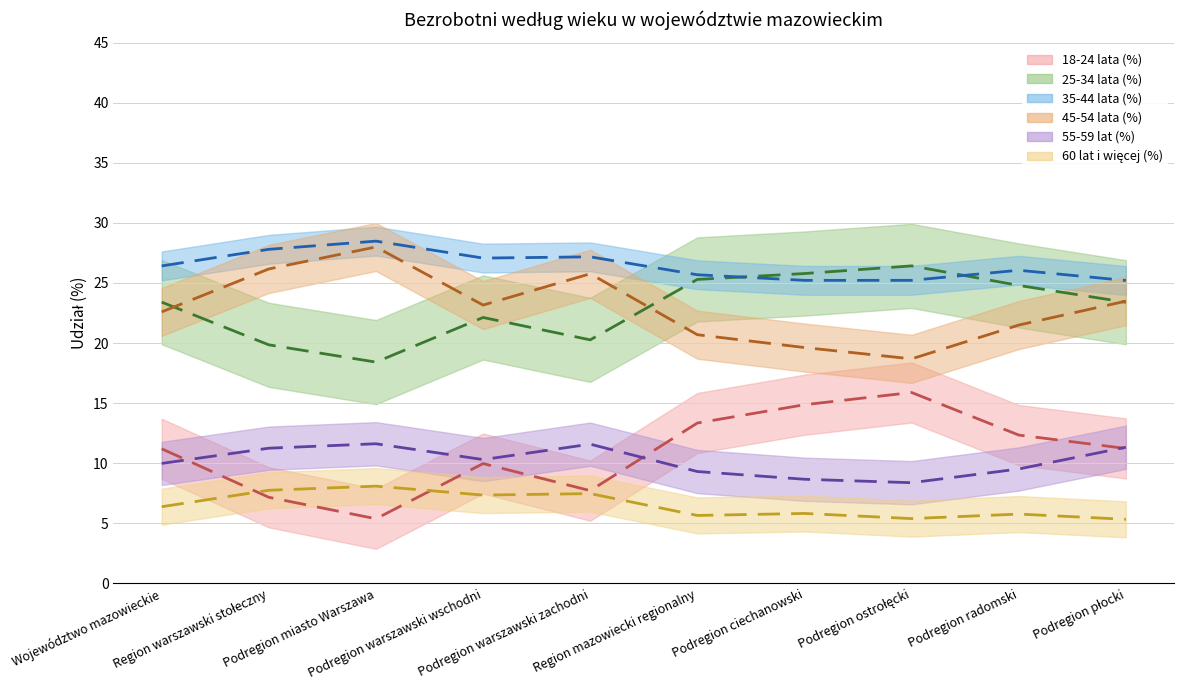

At Podregion warszawski wschodni, list the series in order from smallest to largest.

60 lat i więcej (%), 18-24 lata (%), 55-59 lat (%), 25-34 lata (%), 45-54 lata (%), 35-44 lata (%)